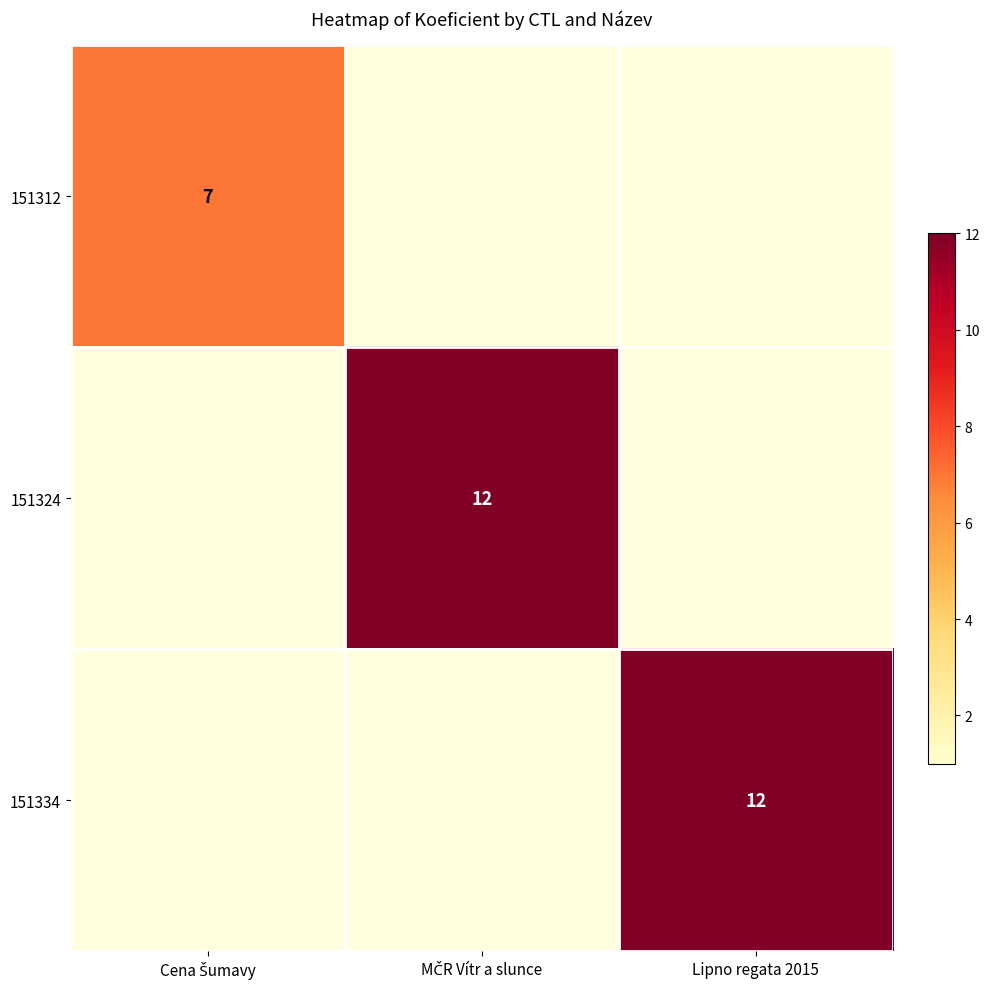

List the series in order of their overall mean, lowest first.

151312, 151324, 151334